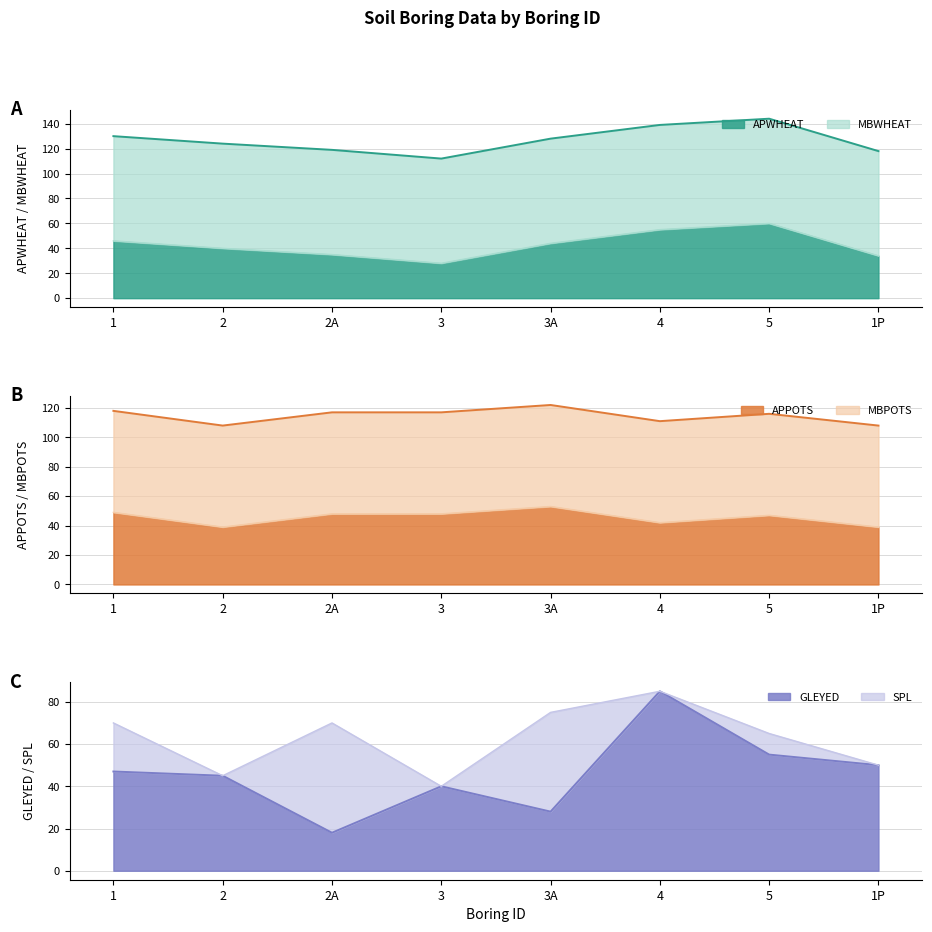

How many distinct data groups are displayed?

6